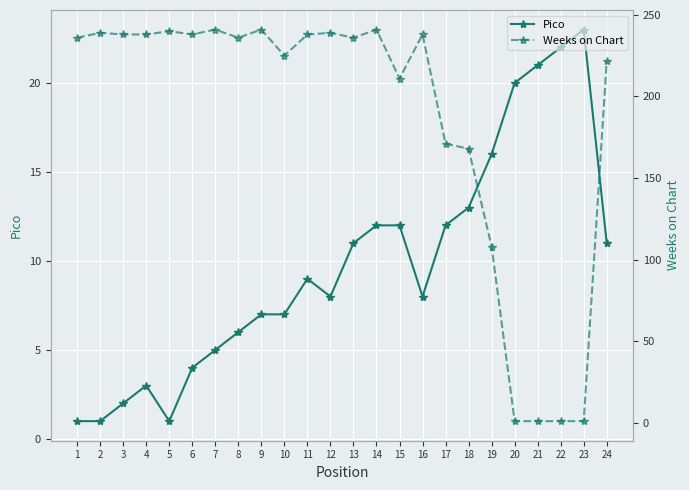

True or false: Pico has a value of 22 at 22.

True